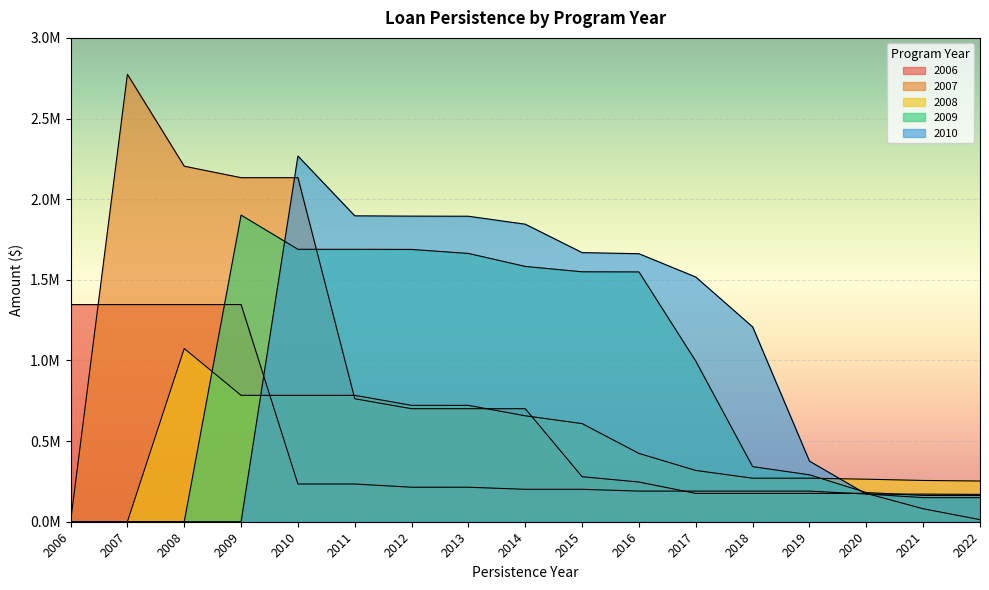

How many data points in 2010 are above 1207990?

9